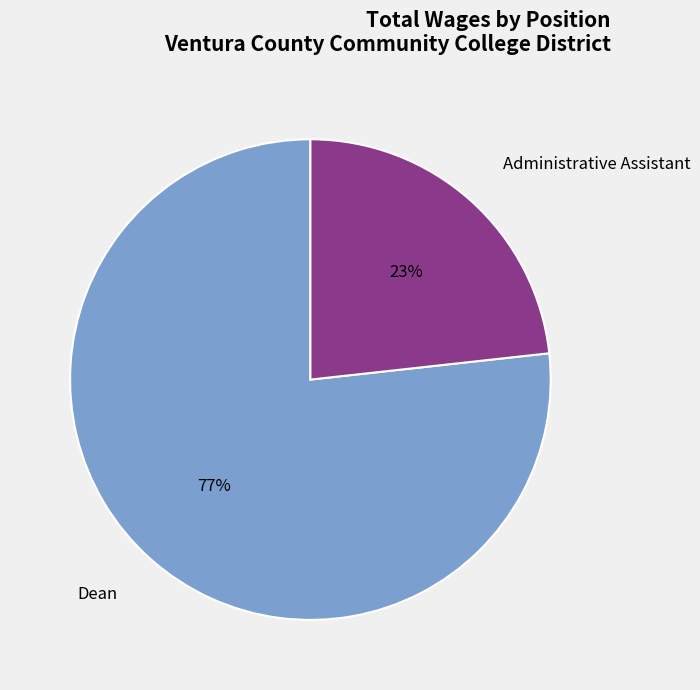

Combined, do Dean and Administrative Assistant account for over 50%?

Yes